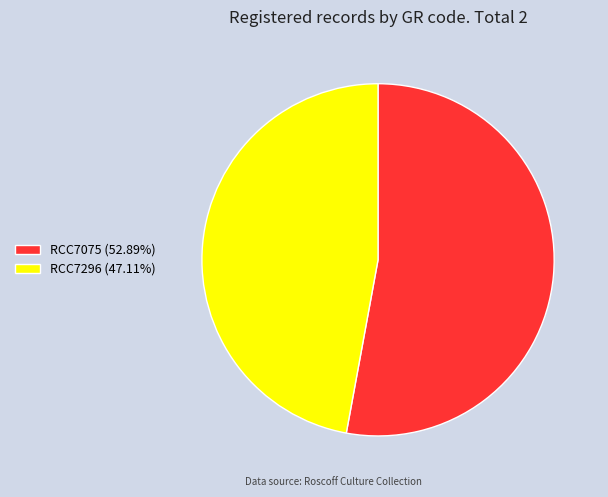

Is the sum of RCC7075 and RCC7296 greater than half?

Yes